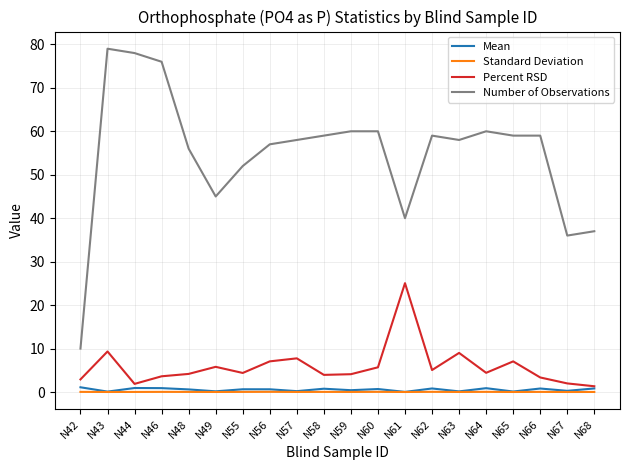

True or false: Percent RSD has a value of 7.7 at N57.

True